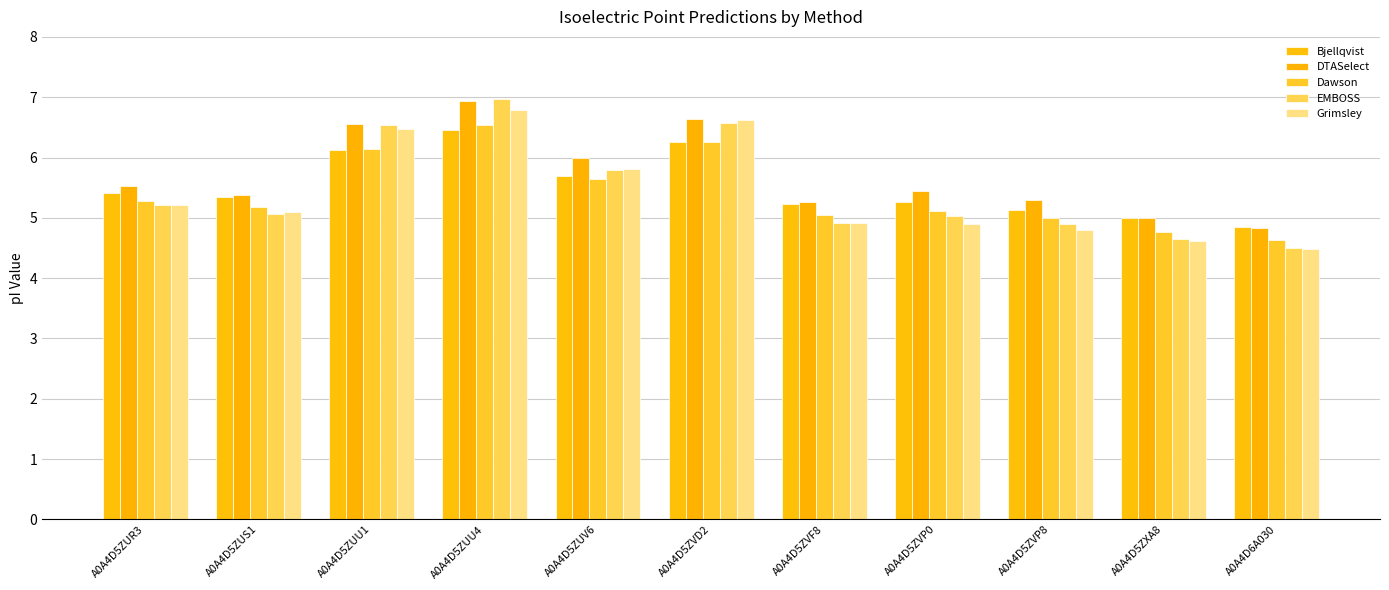

How many categories are shown in the chart?

11